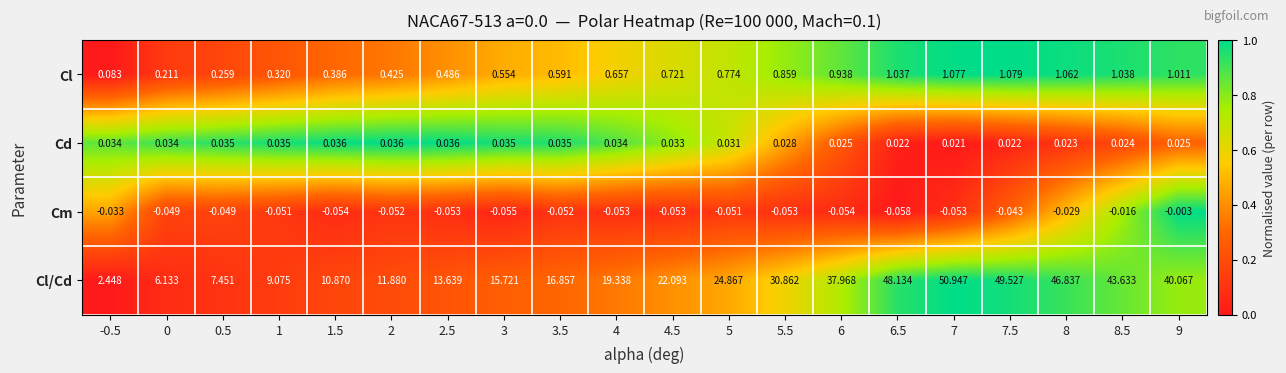

Which series has the largest range (max minus min)?

Cl/Cd